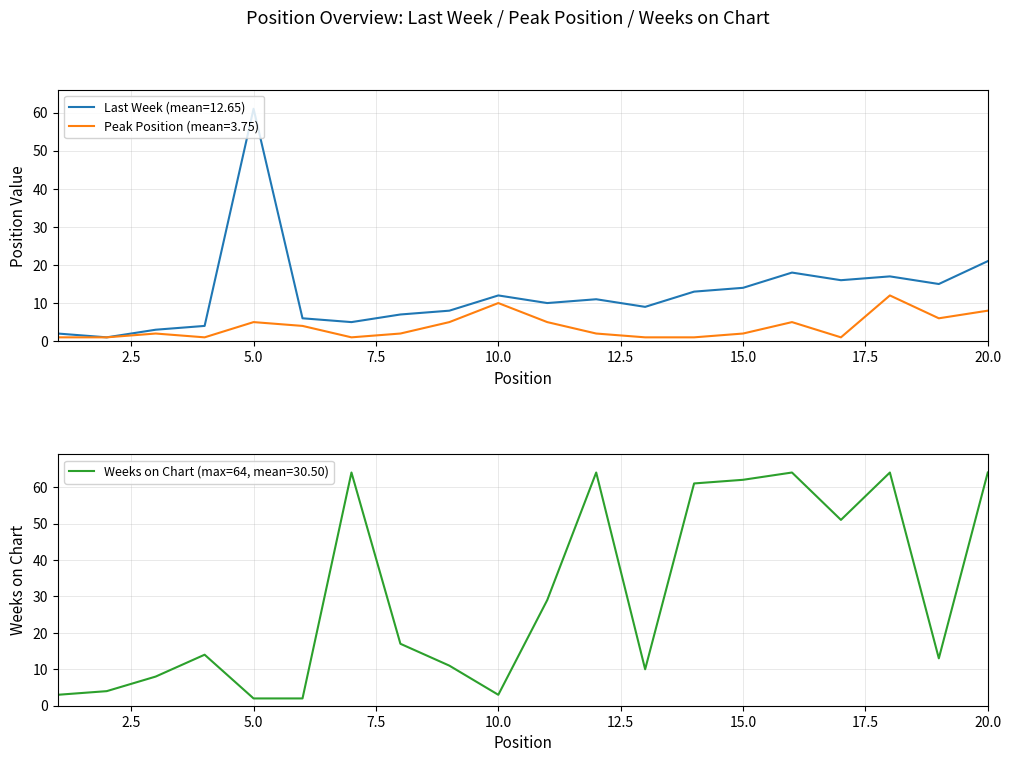

At which label does Last Week reach its peak?

5